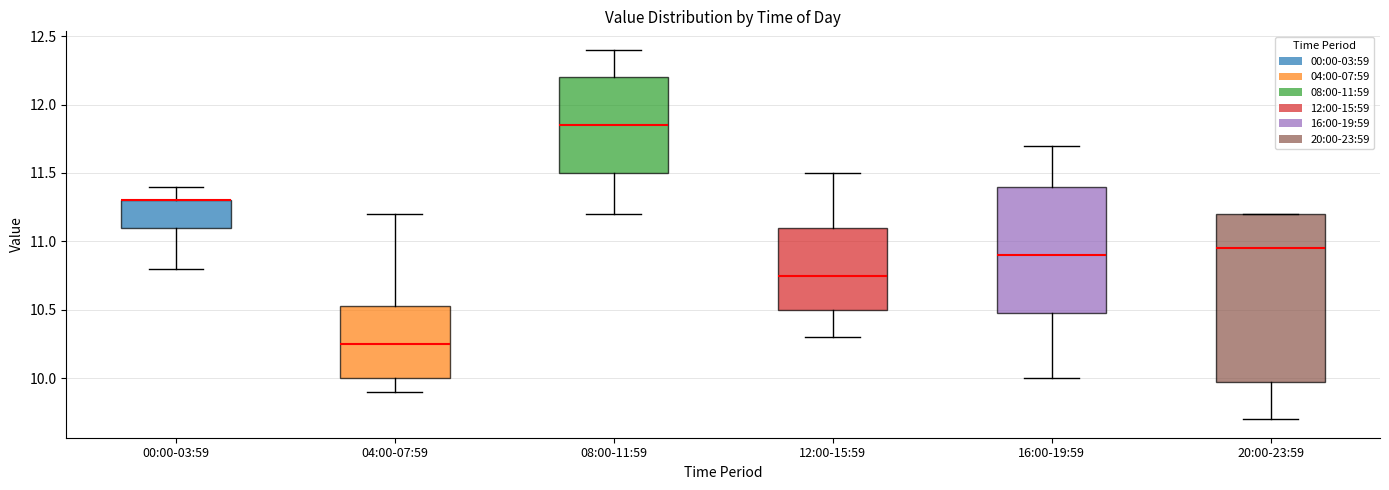

Reading left to right, transcribe this box plot: for each box, give where its median line is, the range the box spans, and where its two whiskers end, as read against the y-axis. The values are not printed on the chart, so give them approximately, as read against the axis.

00:00-03:59: median 11.30 (drawn on the box's upper edge), box 11.10 to 11.30, whiskers 10.80 to 11.40
04:00-07:59: median 10.25, box 10.00 to 10.55, whiskers 9.90 to 11.20
08:00-11:59: median 11.85, box 11.50 to 12.20, whiskers 11.20 to 12.40
12:00-15:59: median 10.75, box 10.50 to 11.10, whiskers 10.30 to 11.50
16:00-19:59: median 10.90, box 10.50 to 11.40, whiskers 10.00 to 11.70
20:00-23:59: median 10.95, box 10.00 to 11.20, whiskers 9.70 to 11.20